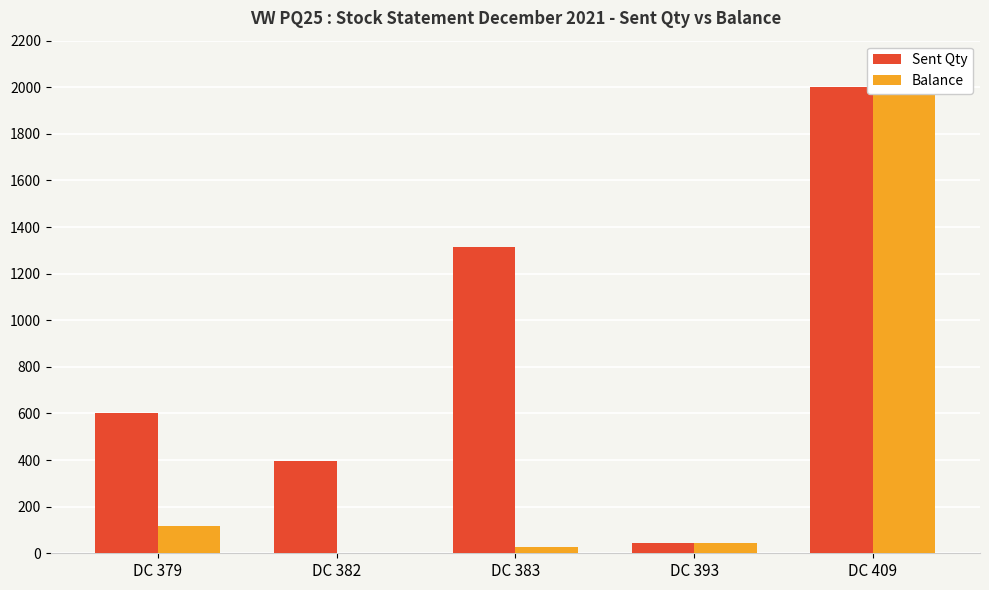

At how many categories does at least one series exceed 1517?

1